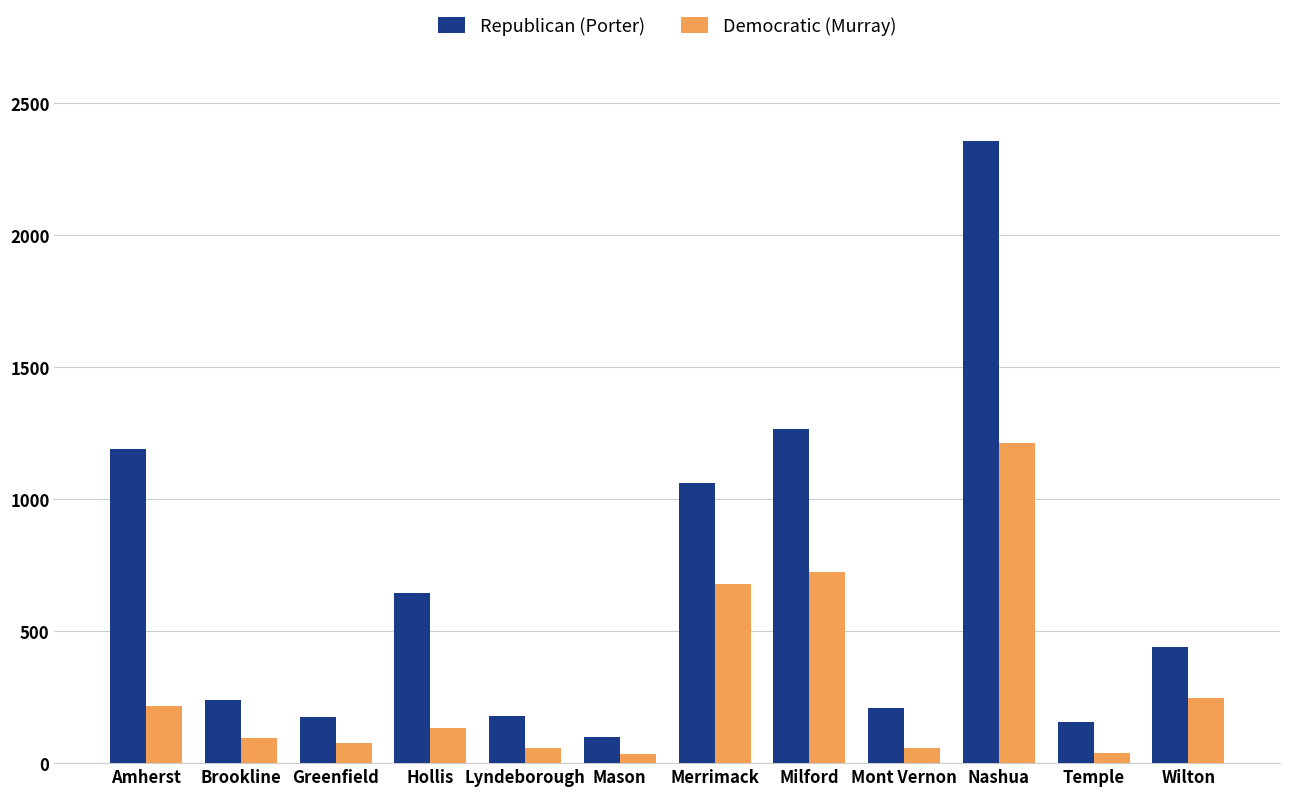

How many categories are shown in the chart?

12